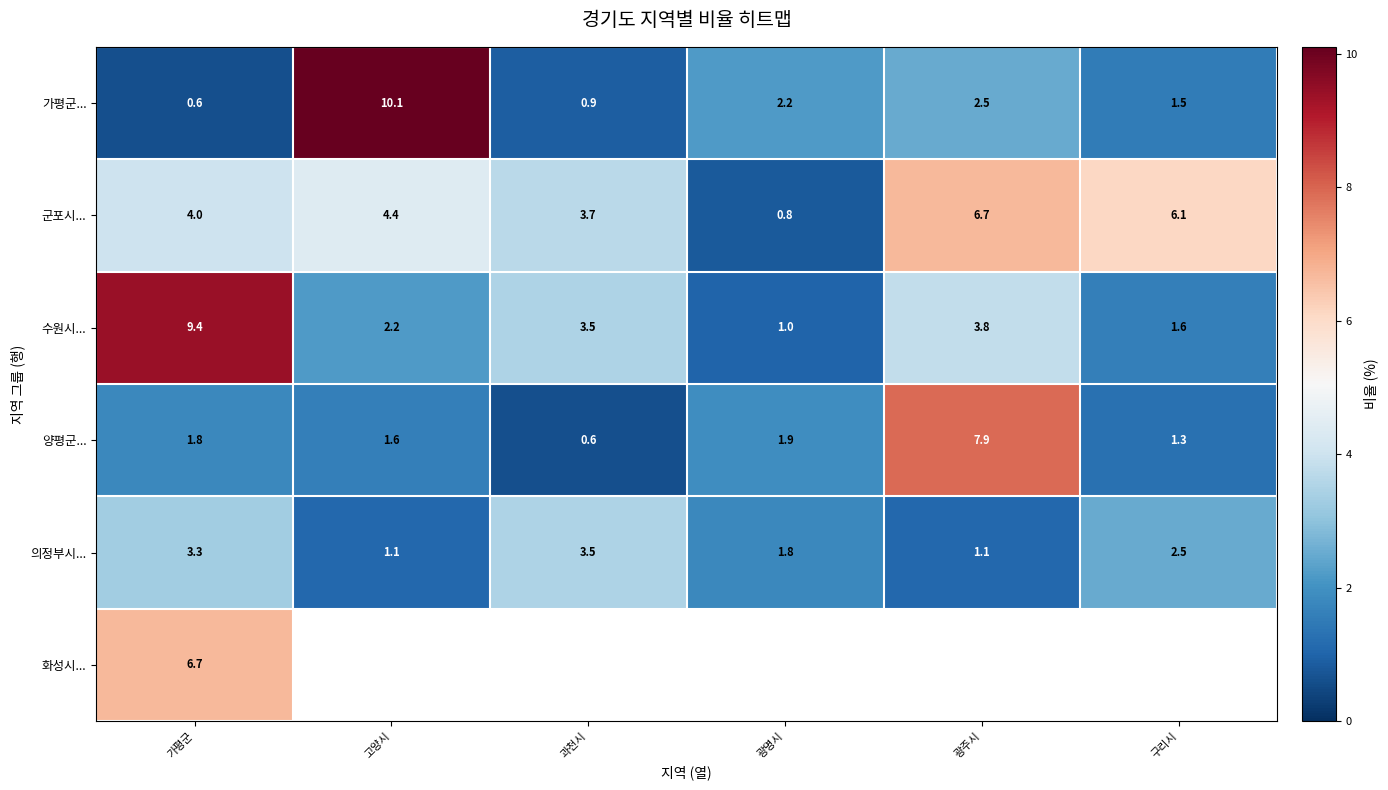

True or false: 의정부시... has a value of 3.3 at 구리시.

False